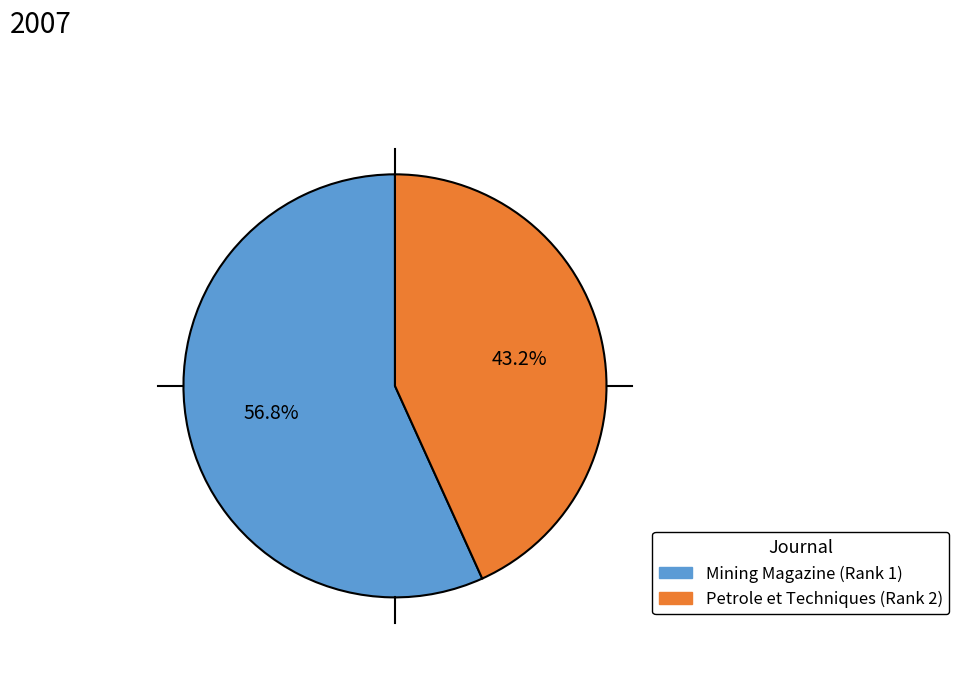

Does any single category account for the majority?

Yes